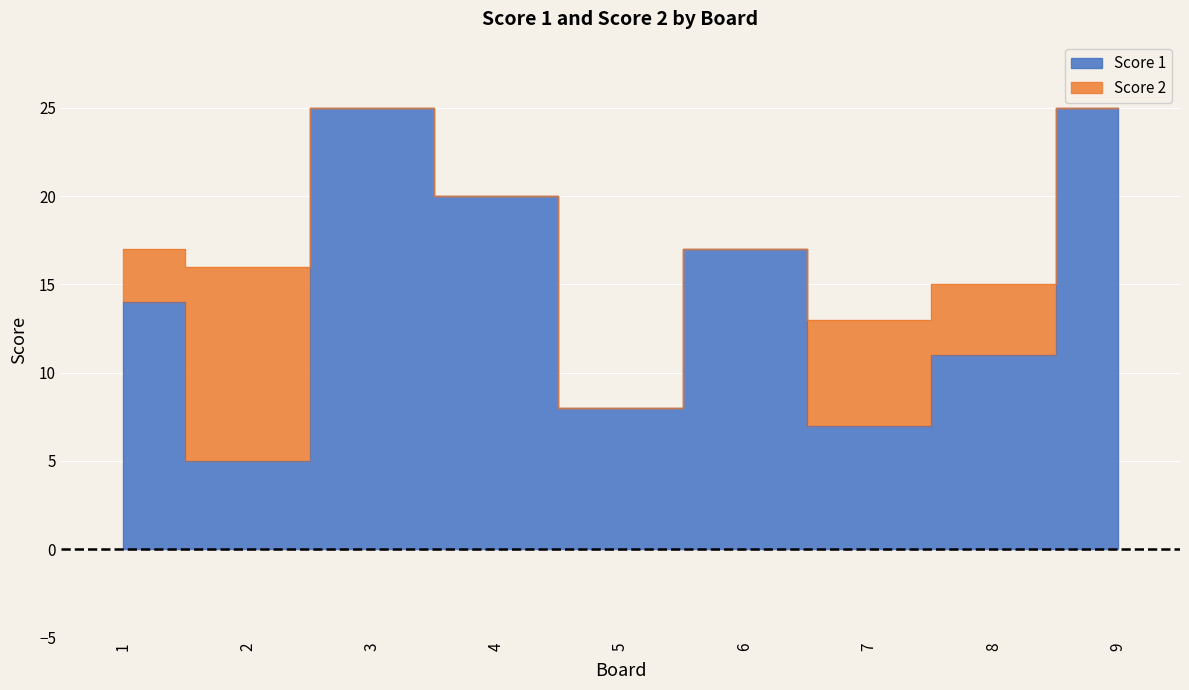

Count the number of categories in the chart.

9